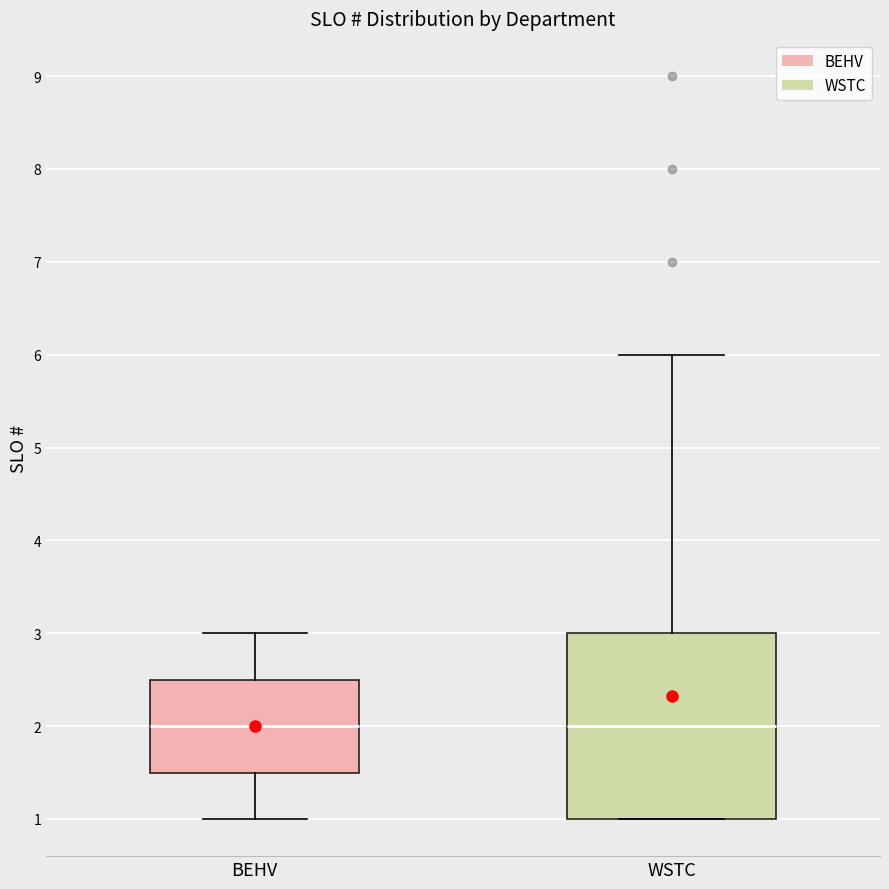

Reading left to right, read every box against the y-axis: the position of its median line, the range the box covers, and the ends of its whiskers. The values are not printed on the chart, so give them approximately, as read against the axis.

BEHV: median 2.0, box 1.5 to 2.5, whiskers 1.0 to 3.0
WSTC: median 2.0, box 1.0 to 3.0, whiskers 1.0 to 6.0